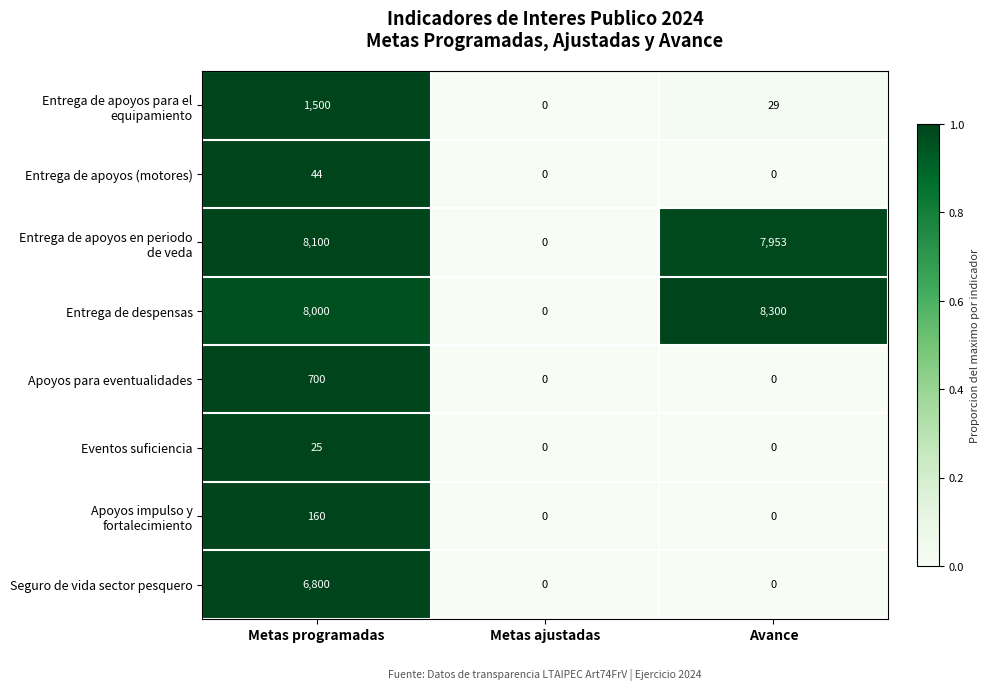

Which series has the widest spread of values?

Entrega de despensas